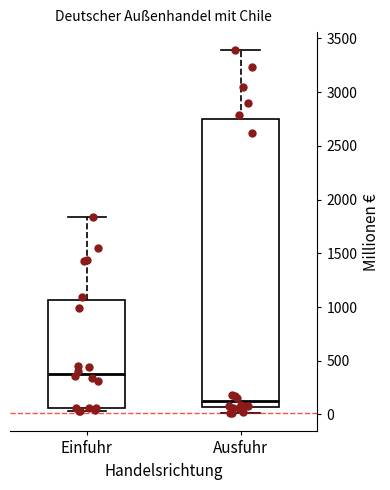

Reading left to right, read every box against the y-axis: the position of its median line, the range the box covers, and the ends of its whiskers. The values are not printed on the chart, so give them approximately, as read against the axis.

Einfuhr: median 400, box 50 to 1050, whiskers 50 (just below the box's lower edge) to 1850
Ausfuhr: median 100, box 50 to 2750, whiskers 0 to 3400